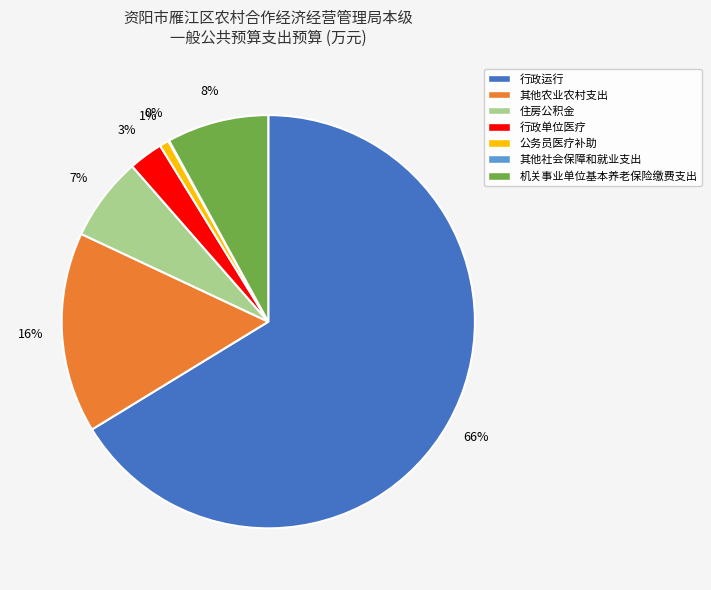

To the nearest percent, what is the combined percentage of 公务员医疗补助 and 机关事业单位基本养老保险缴费支出?

9%